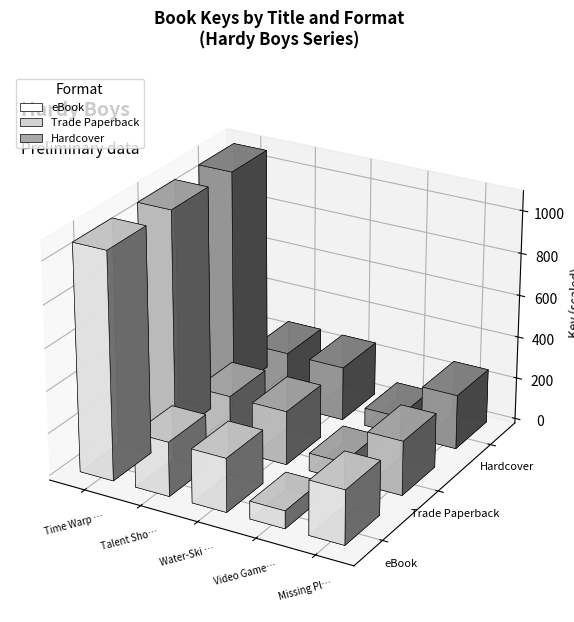

Which series has the largest total across all categories?

eBook